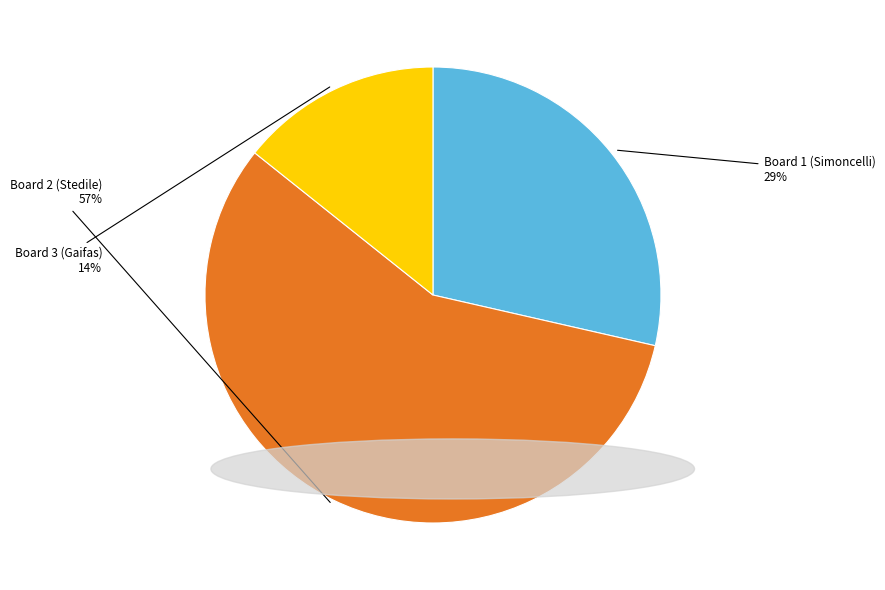

What is the ratio of the value at Board 3 (Gaifas) to the value at Board 2 (Stedile)?

0.2